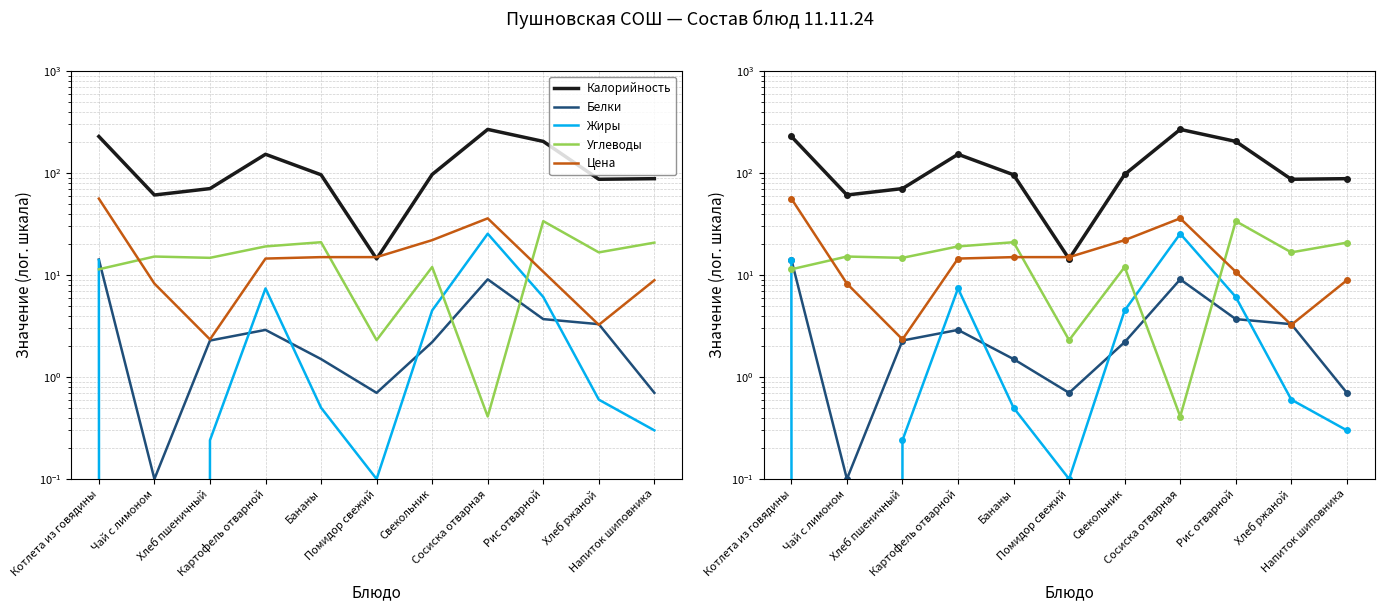

Where does the Углеводы series first go above 15?

Чай с лимоном